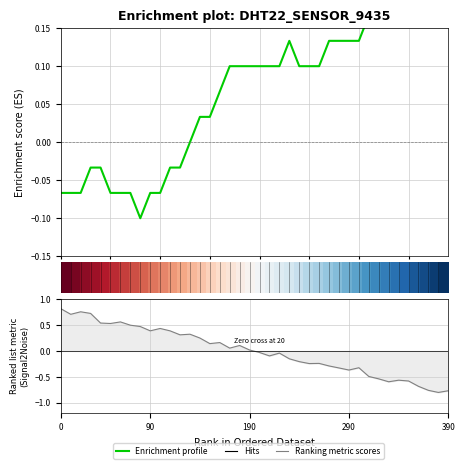

Which series has the widest spread of values?

Ranking metric scores